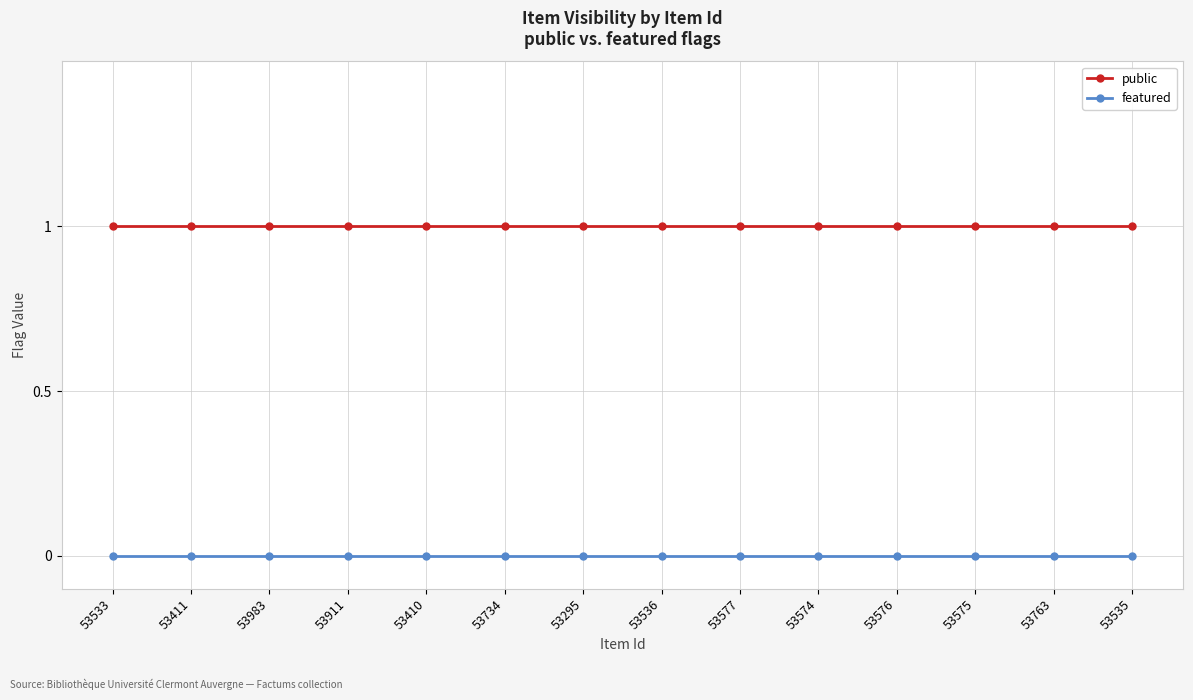

Which series has the largest total across all categories?

public